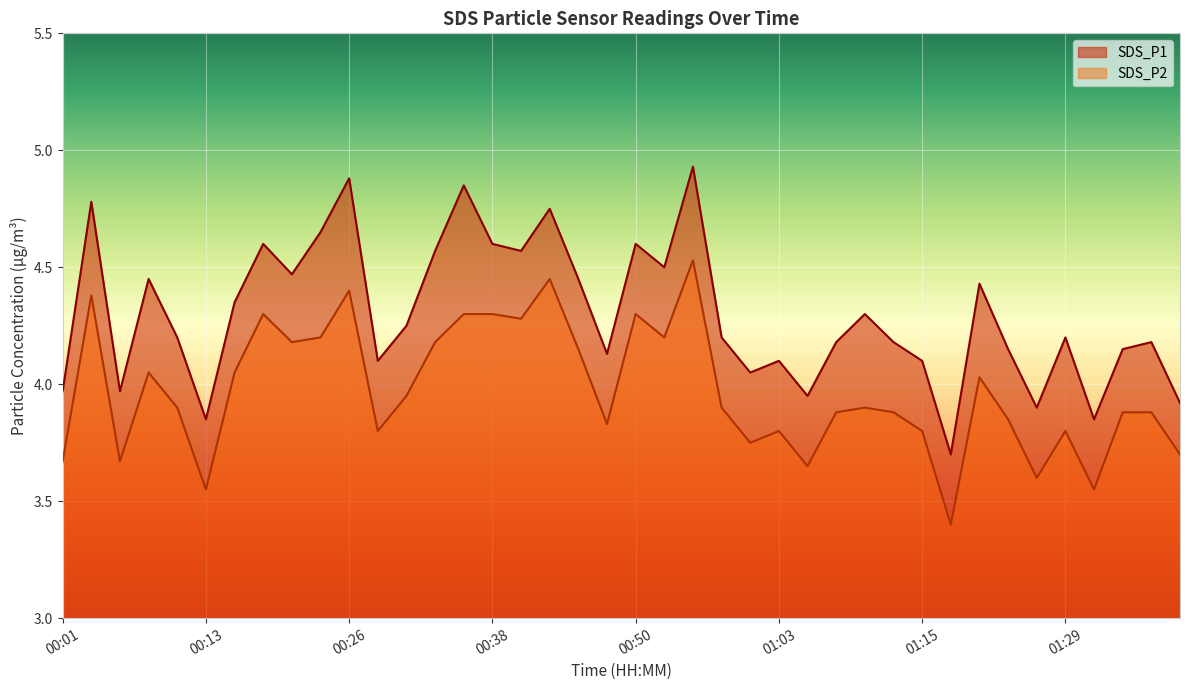

True or false: SDS_P1 and SDS_P2 intersect in this chart.

False